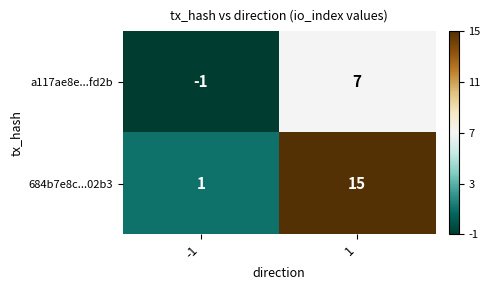

At which category is the sum across all series the highest?

1